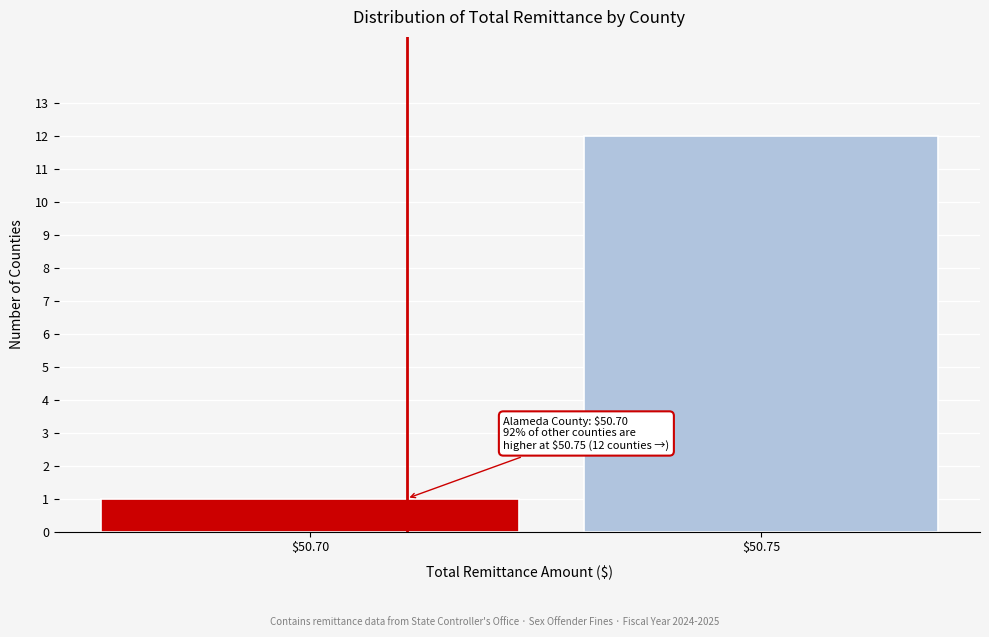

Is it true that the value at $50.75 is 3?

False